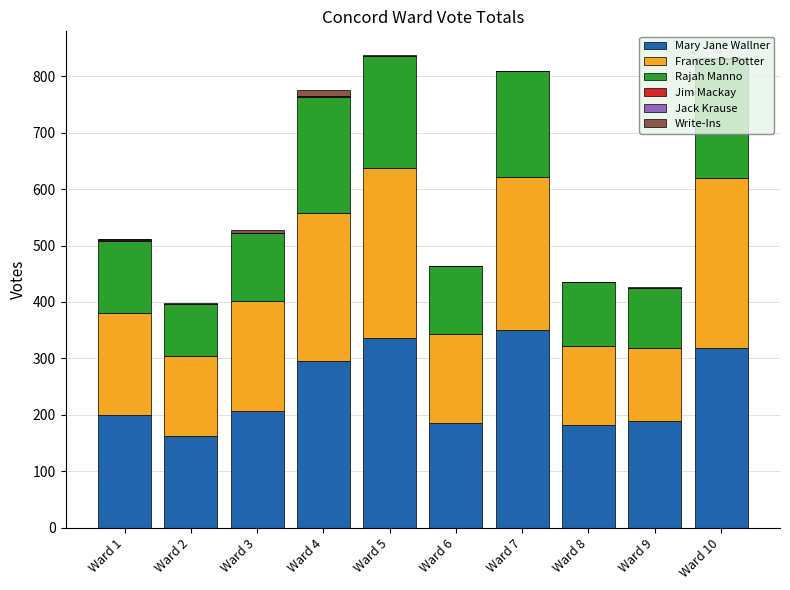

What is the total value across all series at Ward 6?

464